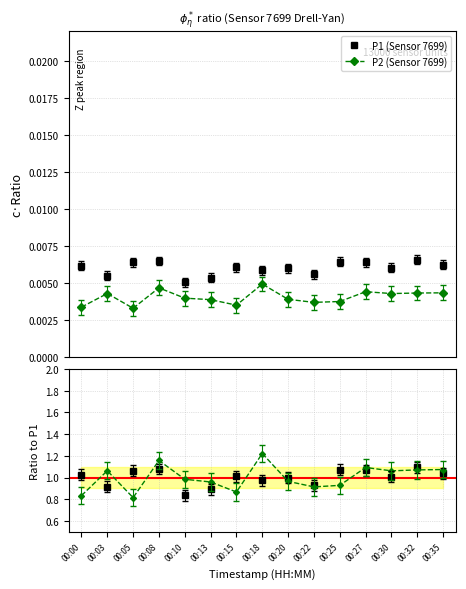

True or false: P1 has more than 2 interior local peaks.

True